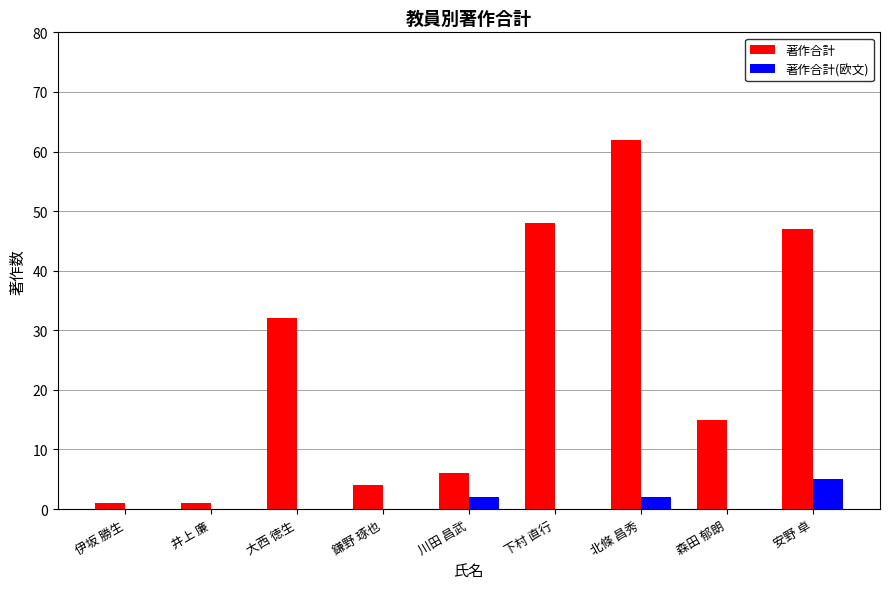

The 著作合計(欧文) series shows 0 at 大西 徳生. True or false?

True